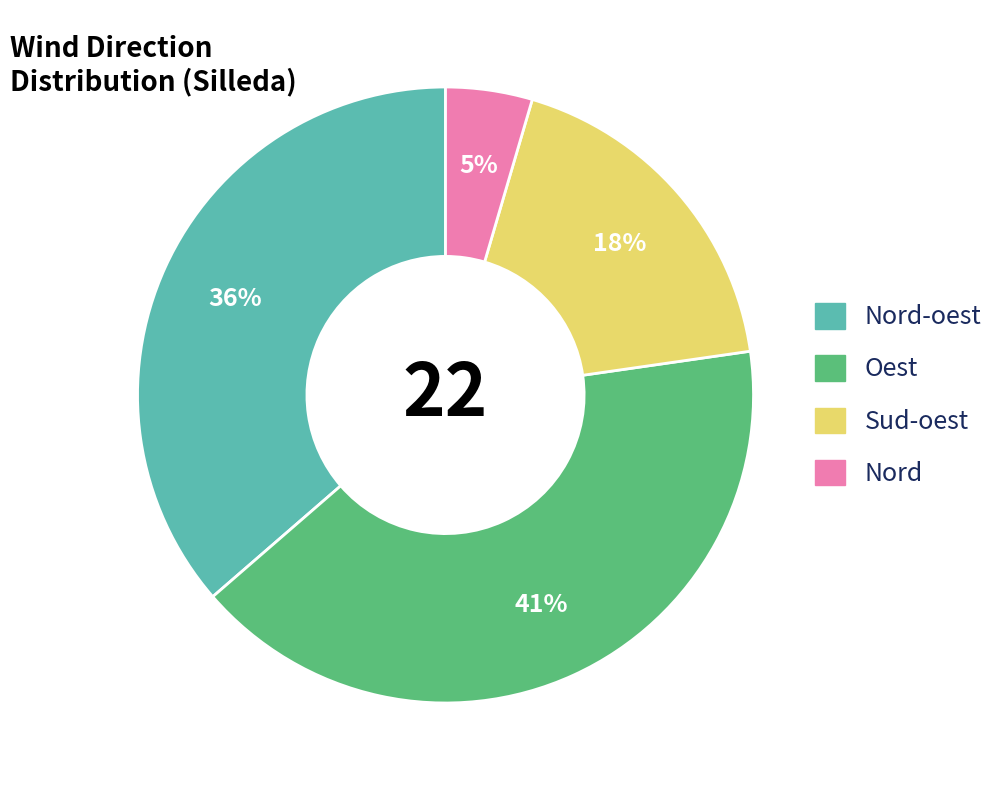

Do Nord and Sud-oest together represent more than half of the pie?

No